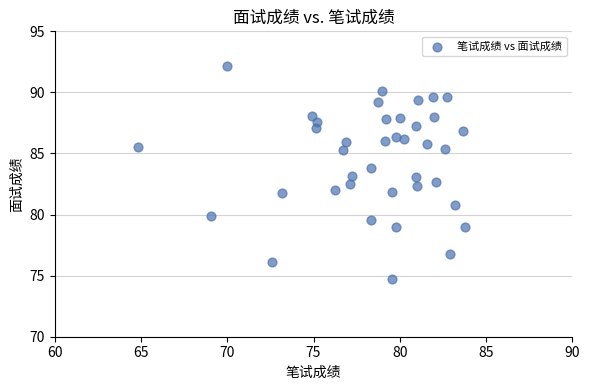

What is the range of Y values (max minus min)?

17.5